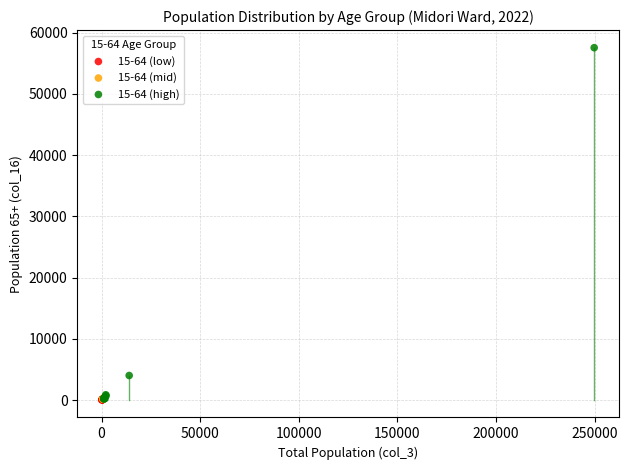

Which series has the widest spread of Y values?

15-64 (high)